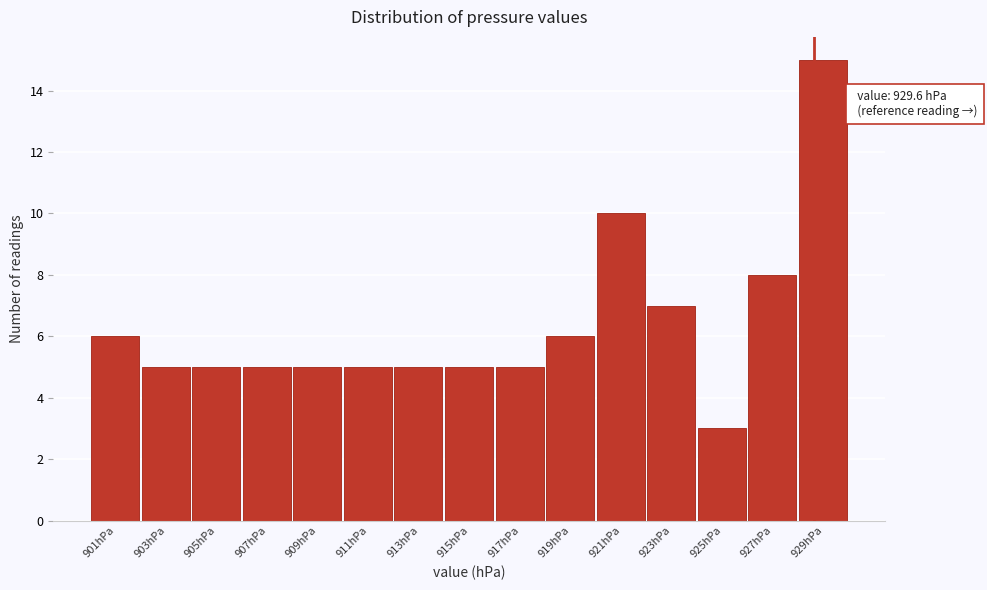

Reading left to right, extract all data points from this chart.

901hPa=6	903hPa=5	905hPa=5	907hPa=5	909hPa=5	911hPa=5	913hPa=5	915hPa=5	917hPa=5	919hPa=6	921hPa=10	923hPa=7	925hPa=3	927hPa=8	929hPa=15